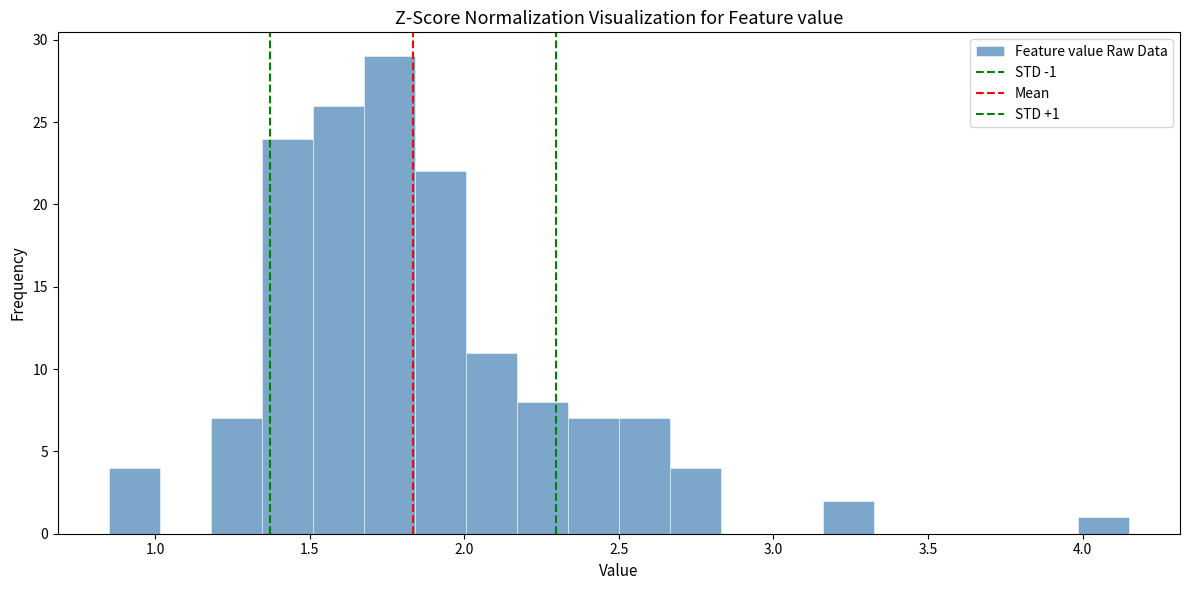

Around what value on the x-axis is the tallest bar? Give the approximate position of its centre, as read against the axis.

1.75